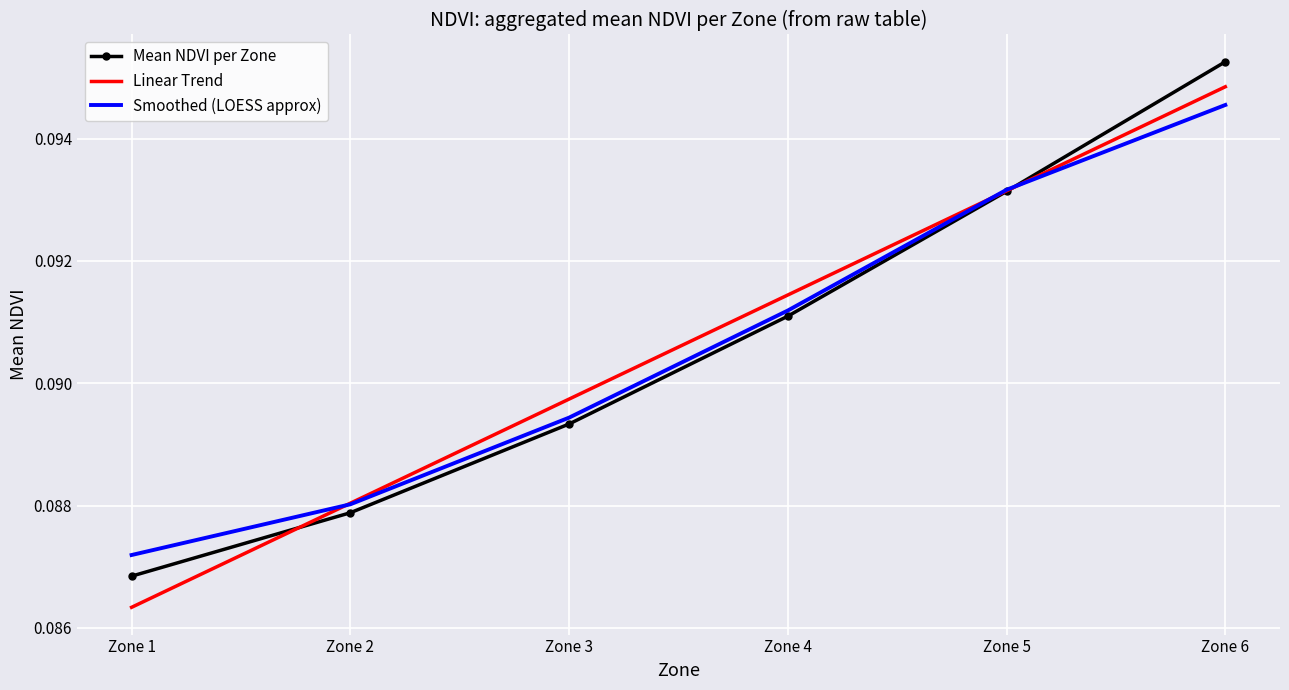

Is it true that Linear Trend equals 0.0 at Zone 6?

False